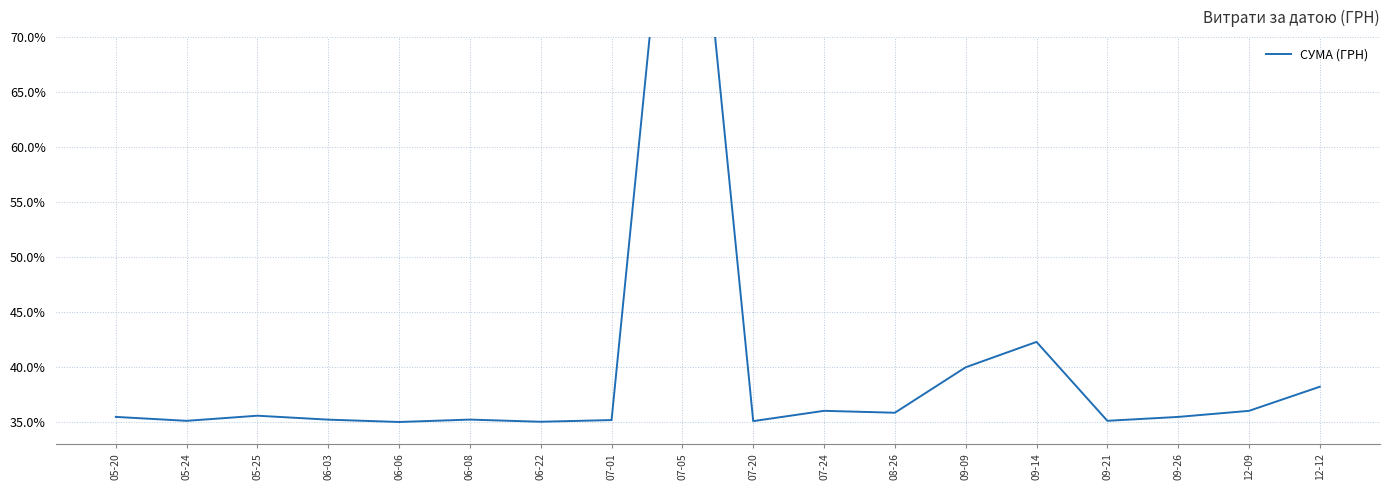

What is the value of the 16th point from the left?

35.5